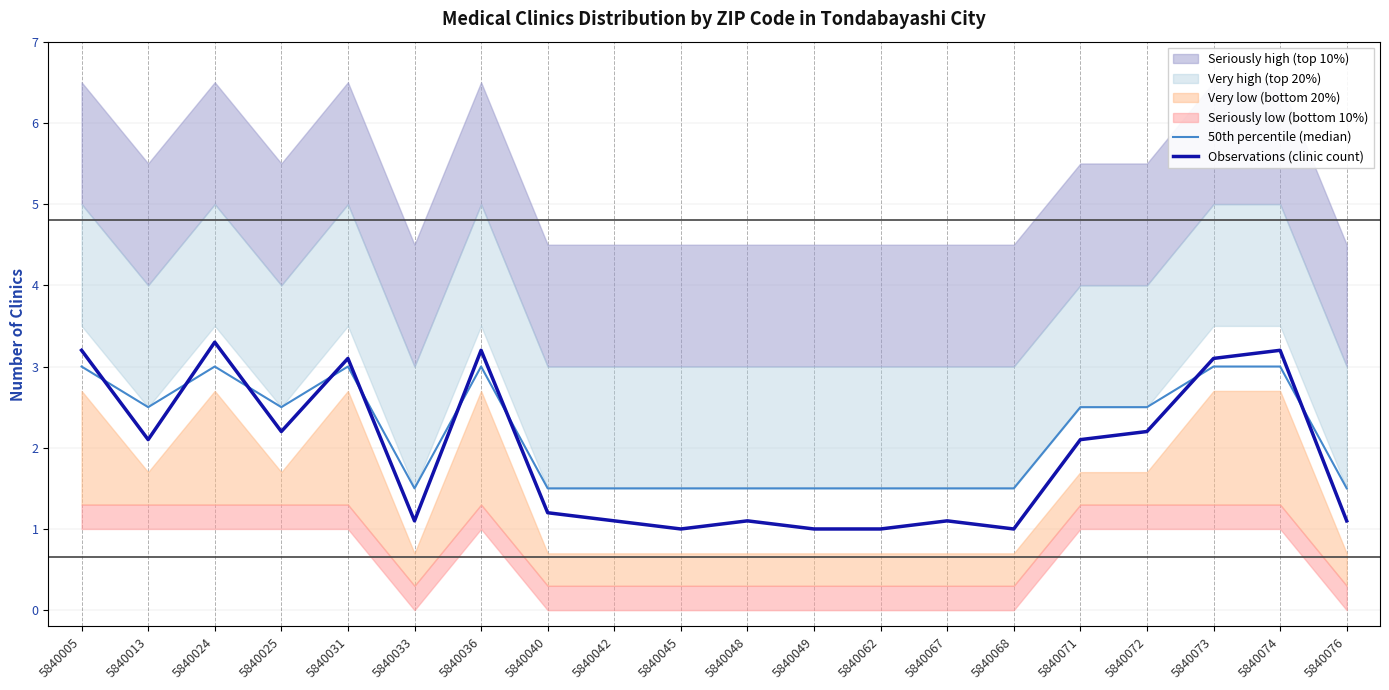

Is this an area chart (filled region under the line)?

No